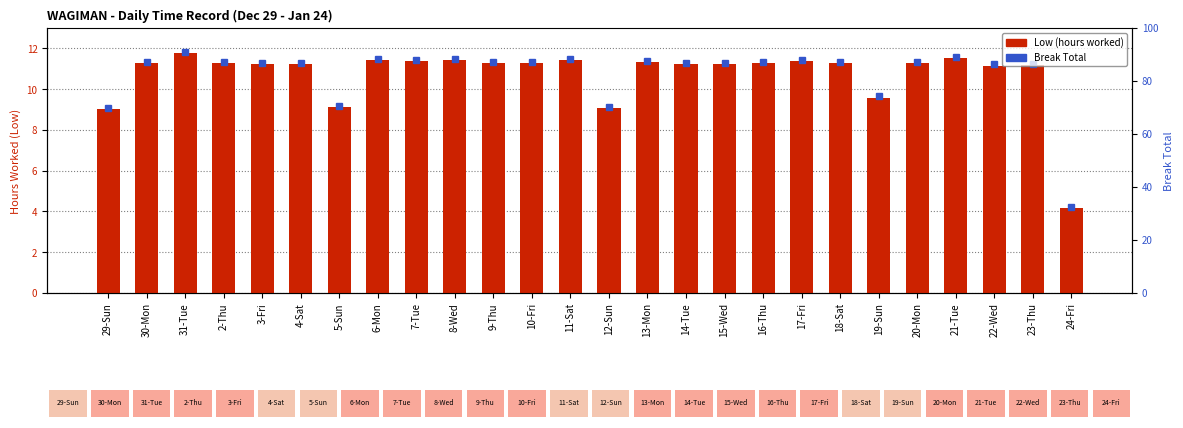

Reading left to right, transcribe all the data shown in this chart.

9.0	11.3	11.8	11.3	11.2	11.2	9.1	11.4	11.4	11.4	11.3	11.3	11.4	9.1	11.3	11.2	11.2	11.3	11.4	11.3	9.6	11.3	11.5	11.2	11.2	4.2